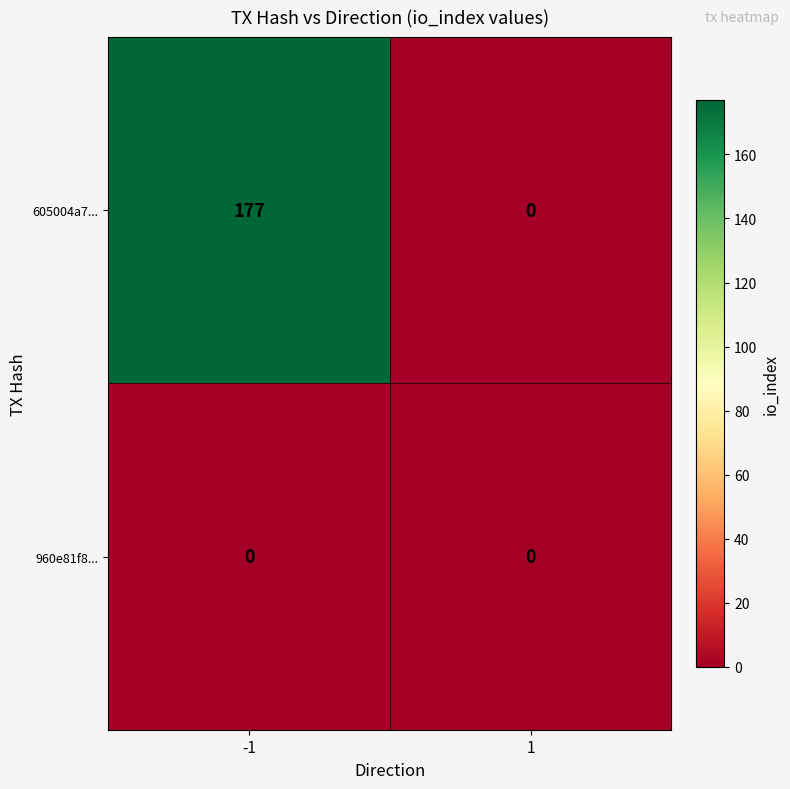

Reading left to right, extract all data points from this chart.

605004a7...: -1=177	1=0
960e81f8...: -1=0	1=0